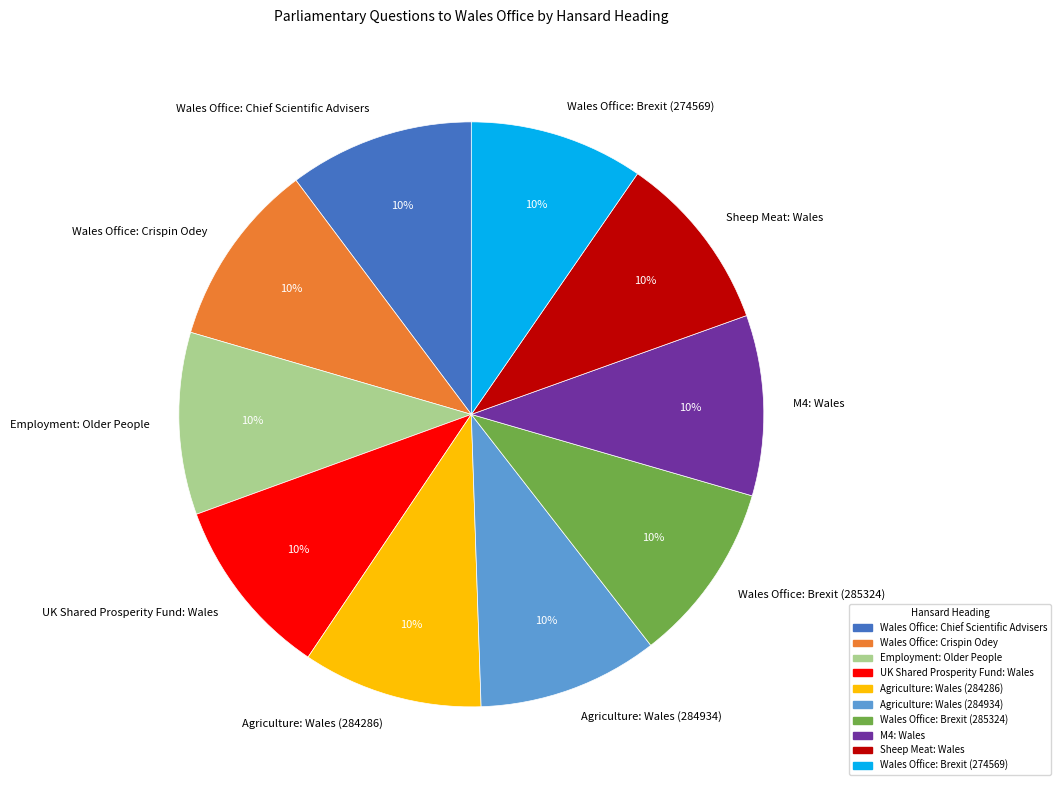

Is there any slice that represents more than half of the pie?

No